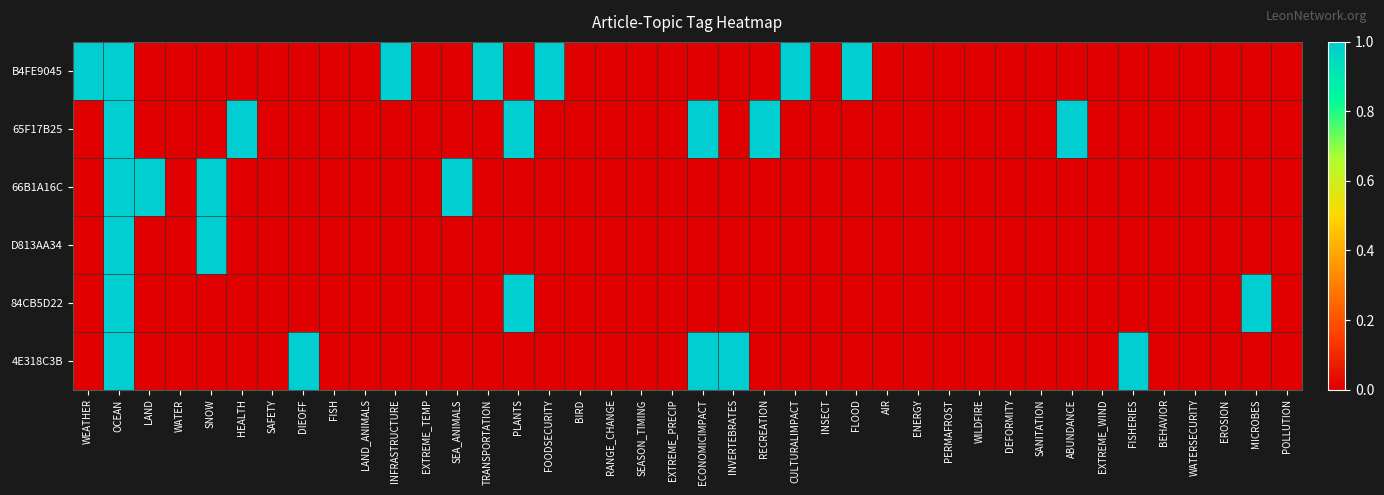

Reading left to right, extract all data points from this chart.

B4FE9045: WEATHER=1	OCEAN=1	LAND=0	WATER=0	SNOW=0	HEALTH=0	SAFETY=0	DIEOFF=0	FISH=0	LAND_ANIMALS=0	INFRASTRUCTURE=1	EXTREME_TEMP=0	SEA_ANIMALS=0	TRANSPORTATION=1	PLANTS=0	FOODSECURITY=1	BIRD=0	RANGE_CHANGE=0	SEASON_TIMING=0	EXTREME_PRECIP=0	ECONOMICIMPACT=0	INVERTEBRATES=0	RECREATION=0	CULTURALIMPACT=1	INSECT=0	FLOOD=1	AIR=0	ENERGY=0	PERMAFROST=0	WILDFIRE=0	DEFORMITY=0	SANITATION=0	ABUNDANCE=0	EXTREME_WIND=0	FISHERIES=0	BEHAVIOR=0	WATERSECURITY=0	EROSION=0	MICROBES=0	POLLUTION=0
65F17B25: WEATHER=0	OCEAN=1	LAND=0	WATER=0	SNOW=0	HEALTH=1	SAFETY=0	DIEOFF=0	FISH=0	LAND_ANIMALS=0	INFRASTRUCTURE=0	EXTREME_TEMP=0	SEA_ANIMALS=0	TRANSPORTATION=0	PLANTS=1	FOODSECURITY=0	BIRD=0	RANGE_CHANGE=0	SEASON_TIMING=0	EXTREME_PRECIP=0	ECONOMICIMPACT=1	INVERTEBRATES=0	RECREATION=1	CULTURALIMPACT=0	INSECT=0	FLOOD=0	AIR=0	ENERGY=0	PERMAFROST=0	WILDFIRE=0	DEFORMITY=0	SANITATION=0	ABUNDANCE=1	EXTREME_WIND=0	FISHERIES=0	BEHAVIOR=0	WATERSECURITY=0	EROSION=0	MICROBES=0	POLLUTION=0
66B1A16C: WEATHER=0	OCEAN=1	LAND=1	WATER=0	SNOW=1	HEALTH=0	SAFETY=0	DIEOFF=0	FISH=0	LAND_ANIMALS=0	INFRASTRUCTURE=0	EXTREME_TEMP=0	SEA_ANIMALS=1	TRANSPORTATION=0	PLANTS=0	FOODSECURITY=0	BIRD=0	RANGE_CHANGE=0	SEASON_TIMING=0	EXTREME_PRECIP=0	ECONOMICIMPACT=0	INVERTEBRATES=0	RECREATION=0	CULTURALIMPACT=0	INSECT=0	FLOOD=0	AIR=0	ENERGY=0	PERMAFROST=0	WILDFIRE=0	DEFORMITY=0	SANITATION=0	ABUNDANCE=0	EXTREME_WIND=0	FISHERIES=0	BEHAVIOR=0	WATERSECURITY=0	EROSION=0	MICROBES=0	POLLUTION=0
D813AA34: WEATHER=0	OCEAN=1	LAND=0	WATER=0	SNOW=1	HEALTH=0	SAFETY=0	DIEOFF=0	FISH=0	LAND_ANIMALS=0	INFRASTRUCTURE=0	EXTREME_TEMP=0	SEA_ANIMALS=0	TRANSPORTATION=0	PLANTS=0	FOODSECURITY=0	BIRD=0	RANGE_CHANGE=0	SEASON_TIMING=0	EXTREME_PRECIP=0	ECONOMICIMPACT=0	INVERTEBRATES=0	RECREATION=0	CULTURALIMPACT=0	INSECT=0	FLOOD=0	AIR=0	ENERGY=0	PERMAFROST=0	WILDFIRE=0	DEFORMITY=0	SANITATION=0	ABUNDANCE=0	EXTREME_WIND=0	FISHERIES=0	BEHAVIOR=0	WATERSECURITY=0	EROSION=0	MICROBES=0	POLLUTION=0
84CB5D22: WEATHER=0	OCEAN=1	LAND=0	WATER=0	SNOW=0	HEALTH=0	SAFETY=0	DIEOFF=0	FISH=0	LAND_ANIMALS=0	INFRASTRUCTURE=0	EXTREME_TEMP=0	SEA_ANIMALS=0	TRANSPORTATION=0	PLANTS=1	FOODSECURITY=0	BIRD=0	RANGE_CHANGE=0	SEASON_TIMING=0	EXTREME_PRECIP=0	ECONOMICIMPACT=0	INVERTEBRATES=0	RECREATION=0	CULTURALIMPACT=0	INSECT=0	FLOOD=0	AIR=0	ENERGY=0	PERMAFROST=0	WILDFIRE=0	DEFORMITY=0	SANITATION=0	ABUNDANCE=0	EXTREME_WIND=0	FISHERIES=0	BEHAVIOR=0	WATERSECURITY=0	EROSION=0	MICROBES=1	POLLUTION=0
4E318C3B: WEATHER=0	OCEAN=1	LAND=0	WATER=0	SNOW=0	HEALTH=0	SAFETY=0	DIEOFF=1	FISH=0	LAND_ANIMALS=0	INFRASTRUCTURE=0	EXTREME_TEMP=0	SEA_ANIMALS=0	TRANSPORTATION=0	PLANTS=0	FOODSECURITY=0	BIRD=0	RANGE_CHANGE=0	SEASON_TIMING=0	EXTREME_PRECIP=0	ECONOMICIMPACT=1	INVERTEBRATES=1	RECREATION=0	CULTURALIMPACT=0	INSECT=0	FLOOD=0	AIR=0	ENERGY=0	PERMAFROST=0	WILDFIRE=0	DEFORMITY=0	SANITATION=0	ABUNDANCE=0	EXTREME_WIND=0	FISHERIES=1	BEHAVIOR=0	WATERSECURITY=0	EROSION=0	MICROBES=0	POLLUTION=0